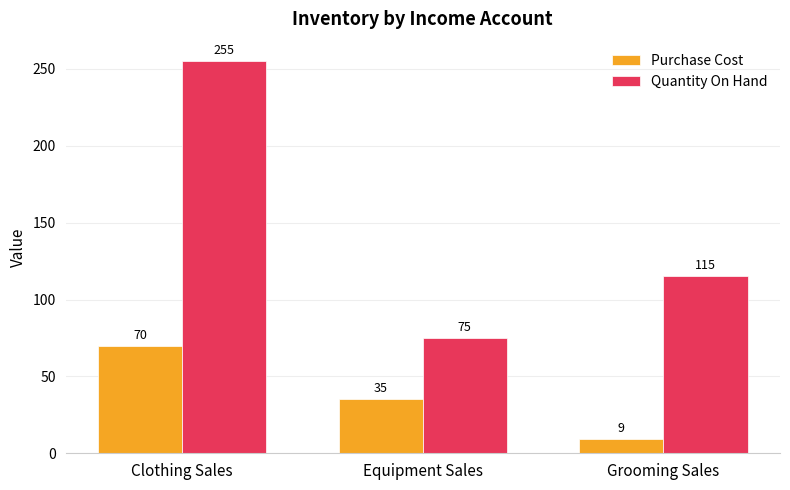

Which series has the widest spread of values?

Quantity On Hand